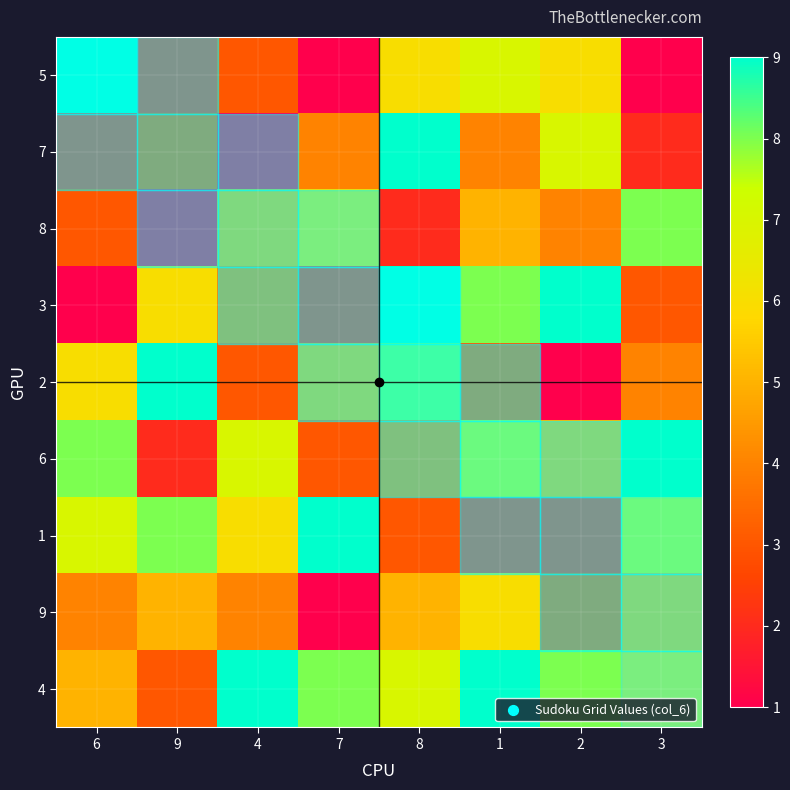

At which category does the chart reach its peak across all series?

6